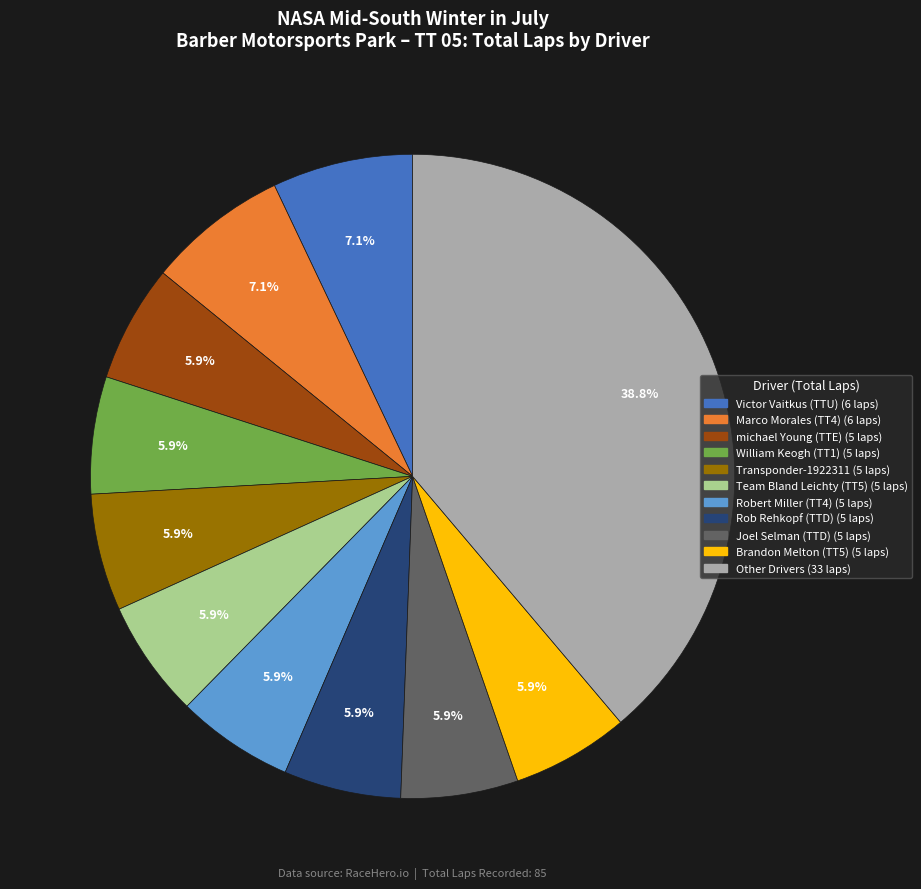

Is there a majority slice in this chart?

No